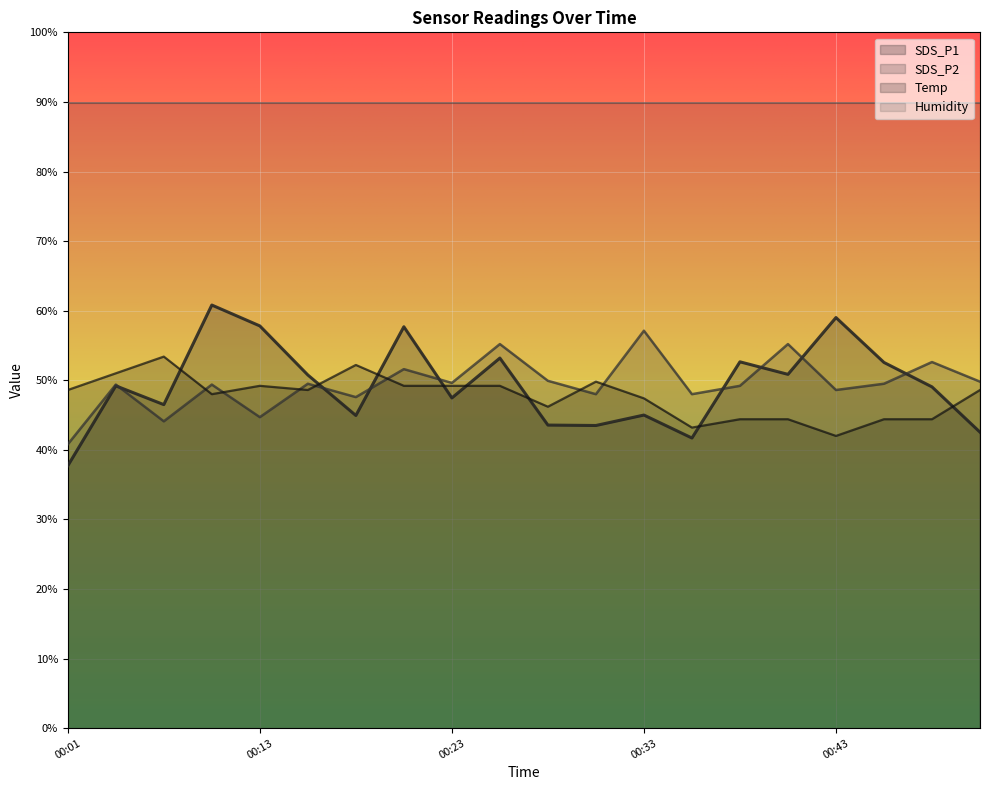

At how many categories does at least one series exceed 37?

20